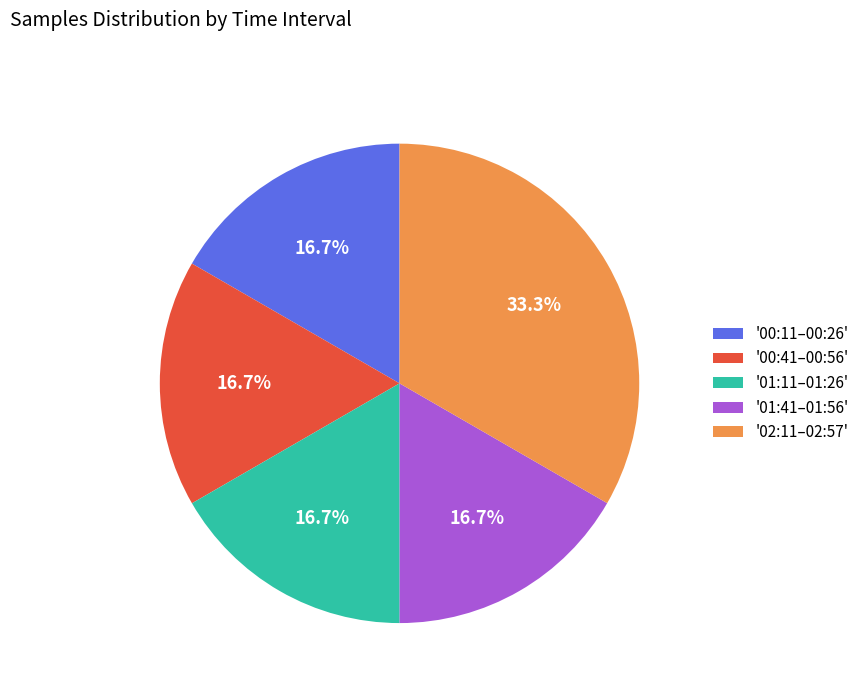

Which has a higher value, '02:11–02:57' or '01:41–01:56'?

'02:11–02:57'